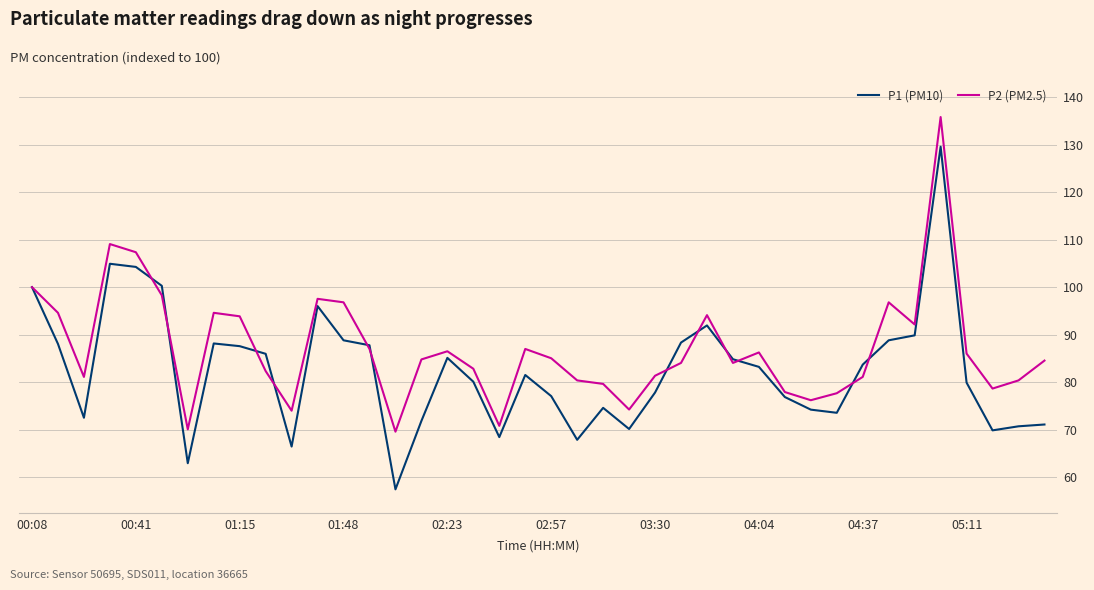

Which series has the widest spread of values?

P1 (PM10)